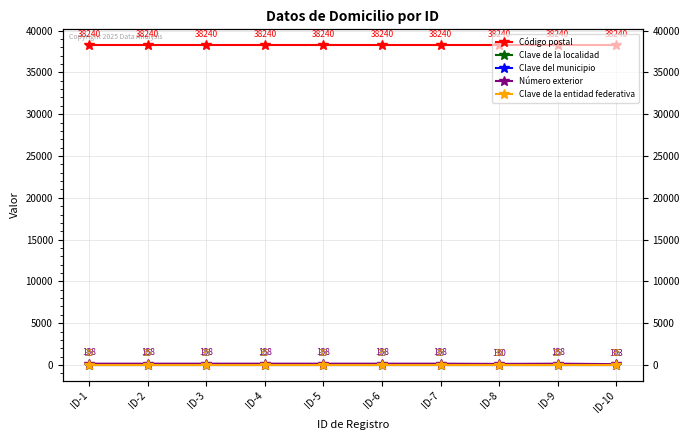

How many lines are shown in the chart?

5